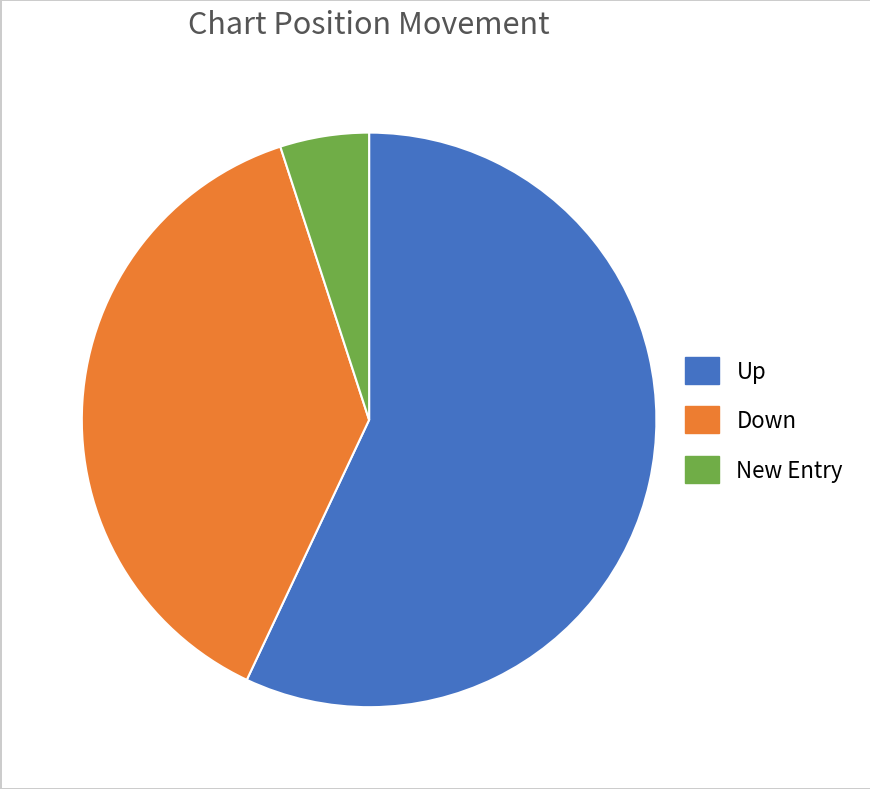

Is there any slice that represents more than half of the pie?

Yes